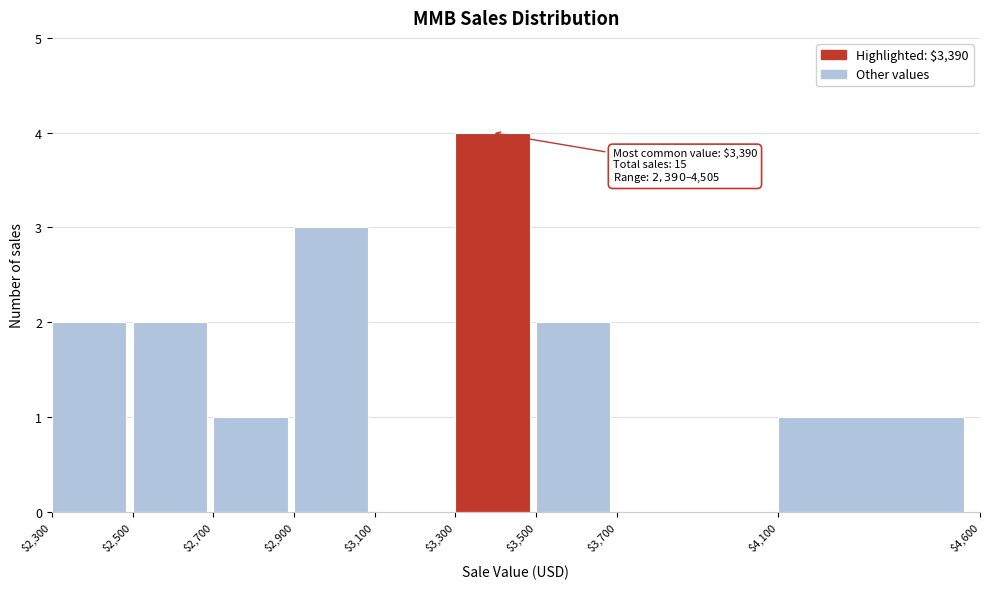

Which range on the x-axis has the tallest bar?

$3,300 to $3,500